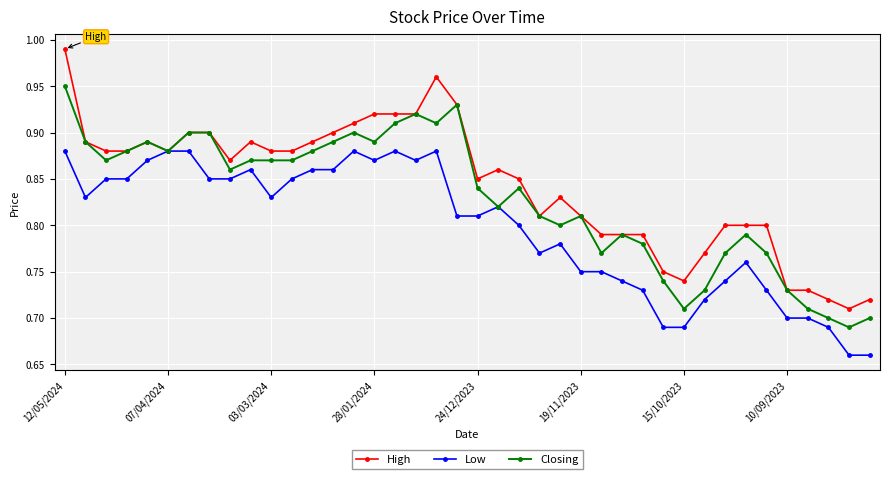

Rank the series by their average value, from lowest to highest.

Low, Closing, High